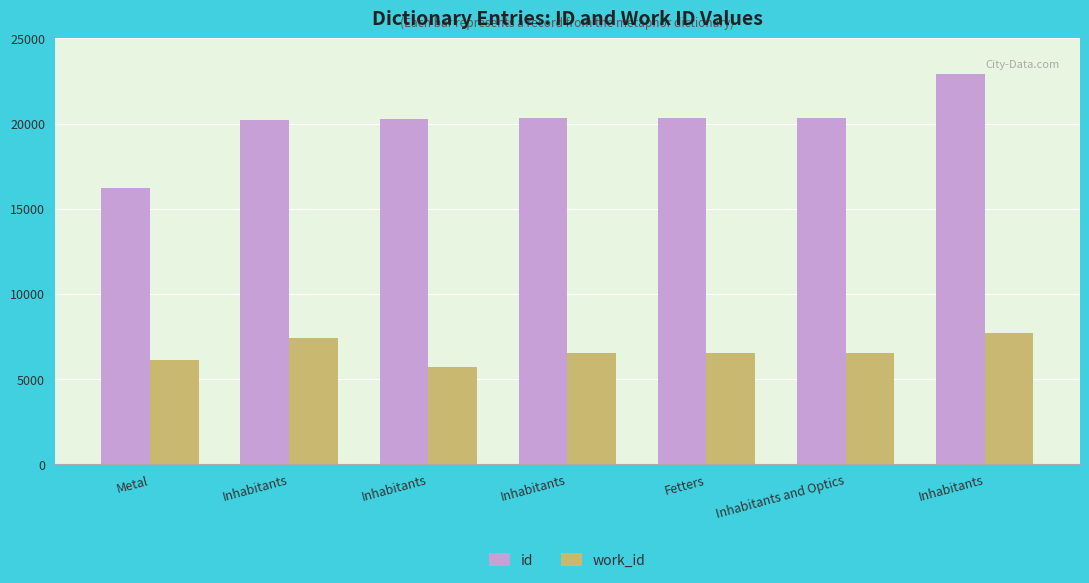

Are the bars grouped side by side (vs. stacked)?

Yes